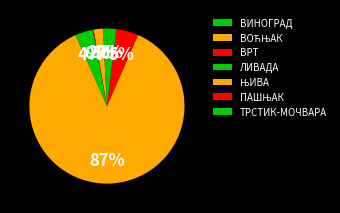

What is the largest slice in the pie chart?

ЊИВА